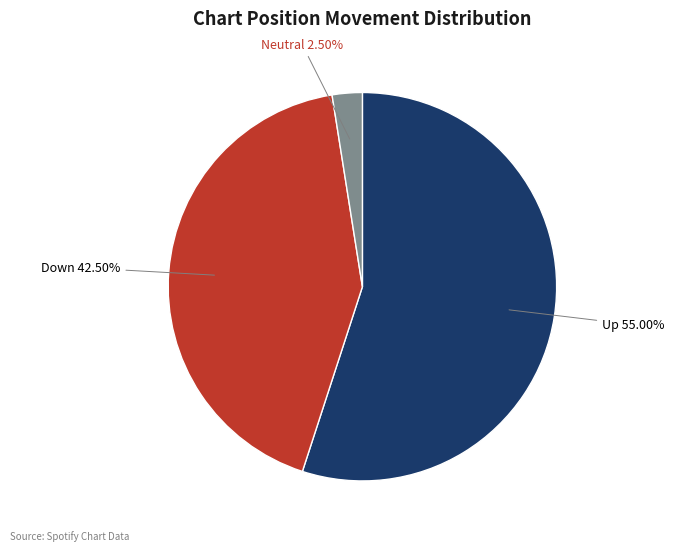

How many segments does this pie chart have?

3